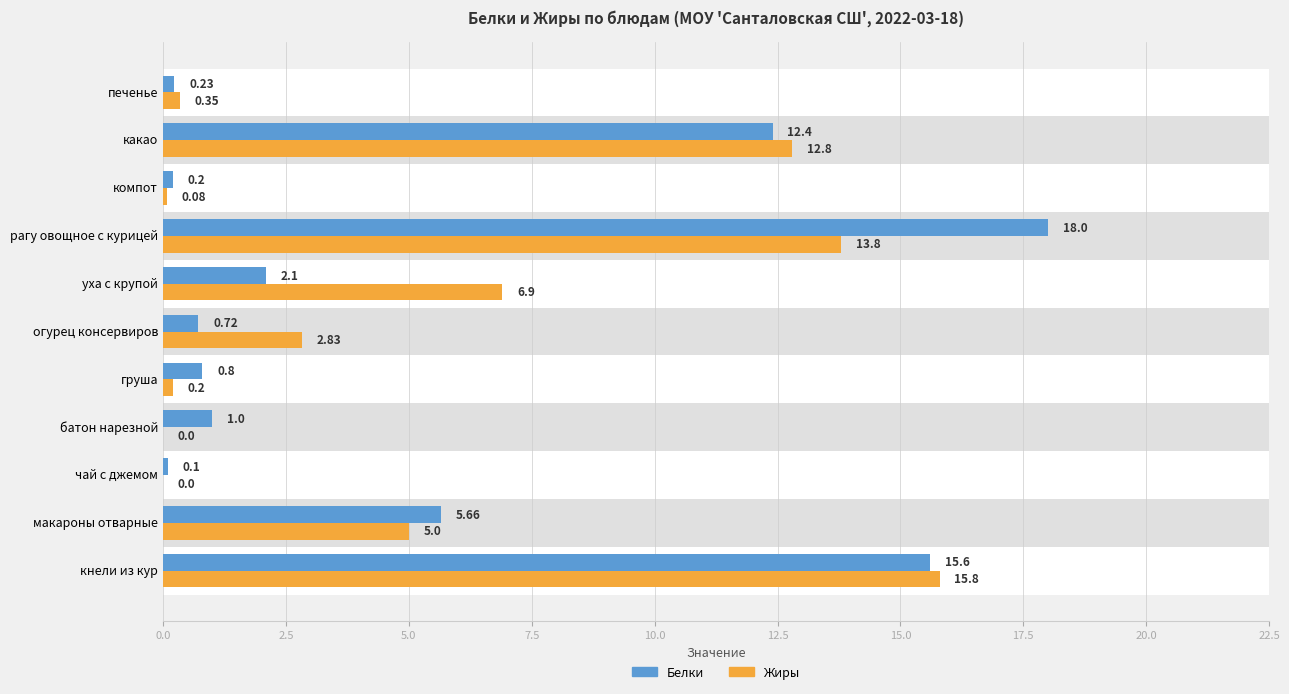

At батон нарезной, list the series in order from largest to smallest.

Белки, Жиры